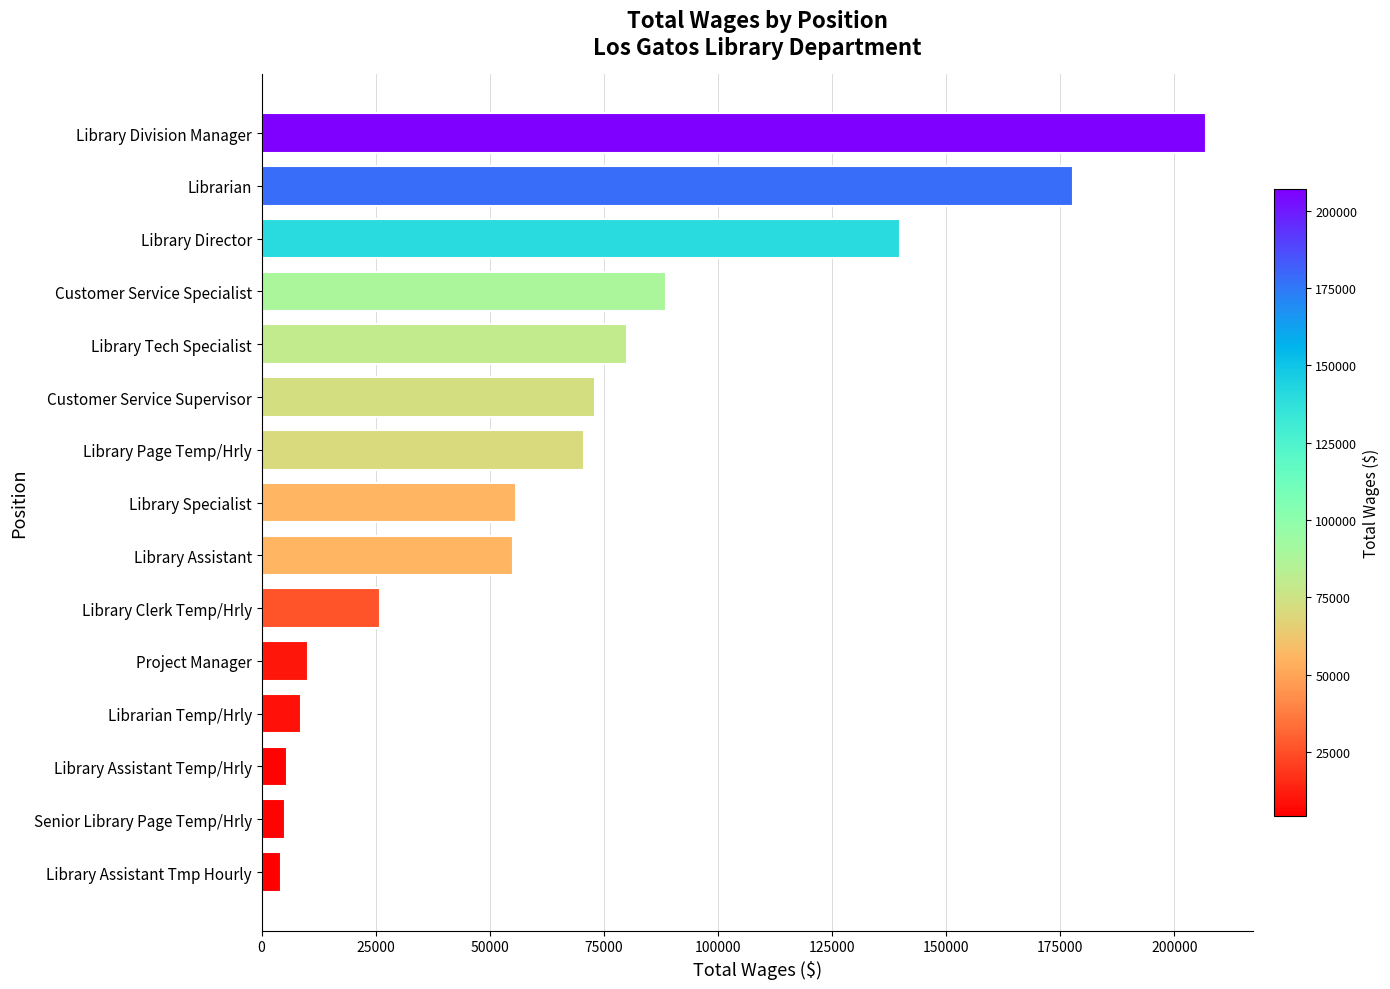

What is the change in value from Librarian Temp/Hrly to Library Page Temp/Hrly?

+62091